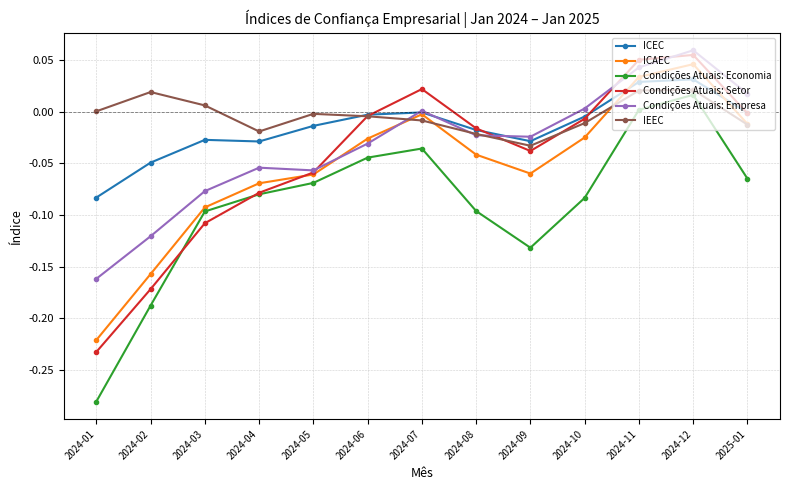

Where is the first local minimum for Condições Atuais: Economia?

2024-09